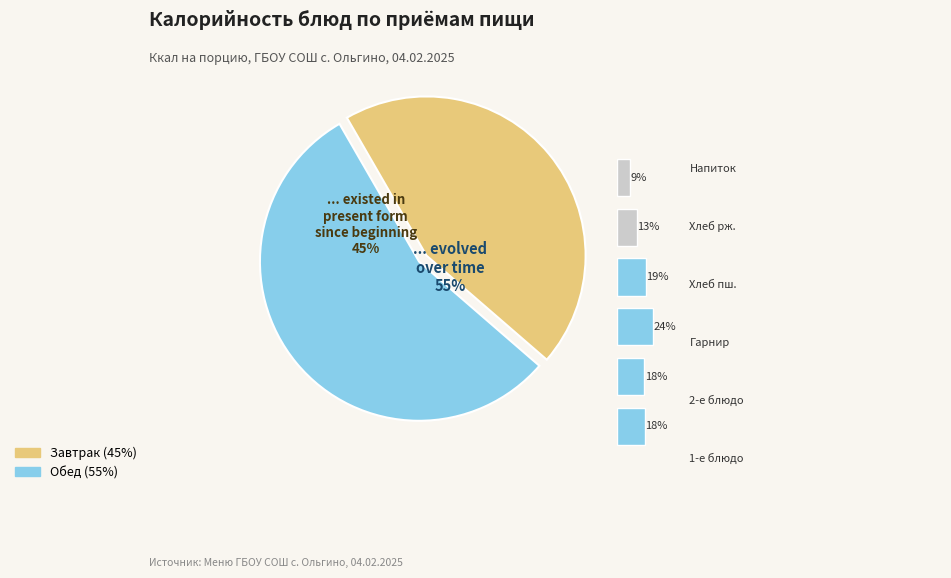

Which series has the largest range (max minus min)?

Завтрак